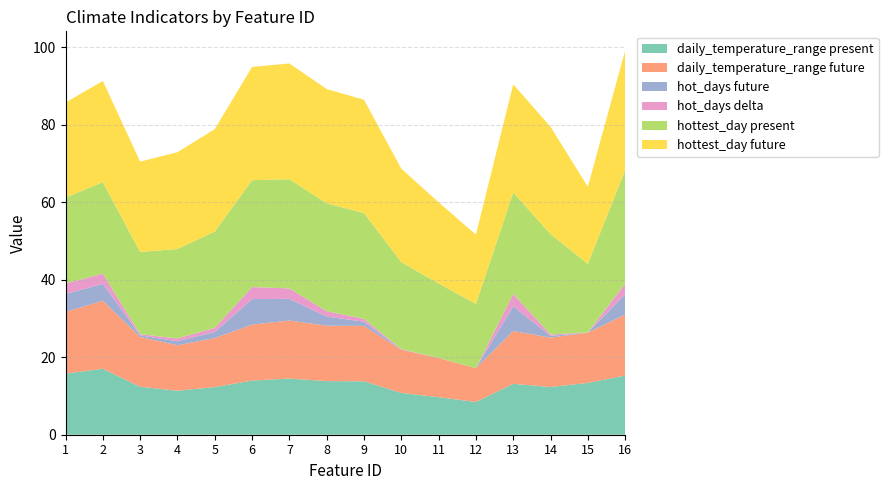

Reading right to left, list all the values displayed in this chart.

daily_temperature_range present: 16=15.3	15=13.4	14=12.3	13=13.1	12=8.4	11=9.7	10=10.8	9=13.8	8=13.8	7=14.5	6=14.0	5=12.3	4=11.4	3=12.4	2=17.0	1=15.8
daily_temperature_range future: 16=15.7	15=13.0	14=12.7	13=13.6	12=8.7	11=10.1	10=11.2	9=14.3	8=14.3	7=15.0	6=14.4	5=12.6	4=11.7	3=12.8	2=17.5	1=15.9
hot_days future: 16=5.3	15=0.0	14=0.5	13=6.4	12=0.0	11=0.0	10=0.1	9=1.1	8=2.4	7=5.6	6=6.6	5=1.6	4=1.0	3=0.4	2=4.4	1=4.6
hot_days delta: 16=2.7	15=0.0	14=0.3	13=3.2	12=0.0	11=0.0	10=0.1	9=0.7	8=1.4	7=2.7	6=3.1	5=1.0	4=0.7	3=0.3	2=2.6	1=2.7
hottest_day present: 16=29.3	15=17.7	14=25.9	13=26.2	12=16.6	11=19.2	10=22.5	9=27.3	8=27.8	7=28.2	6=27.6	5=24.9	4=23.1	3=21.2	2=23.6	1=22.2
hottest_day future: 16=30.9	15=19.9	14=27.7	13=27.9	12=17.9	11=20.9	10=24.1	9=29.2	8=29.5	7=29.9	6=29.2	5=26.4	4=25.0	3=23.3	2=26.1	1=24.5